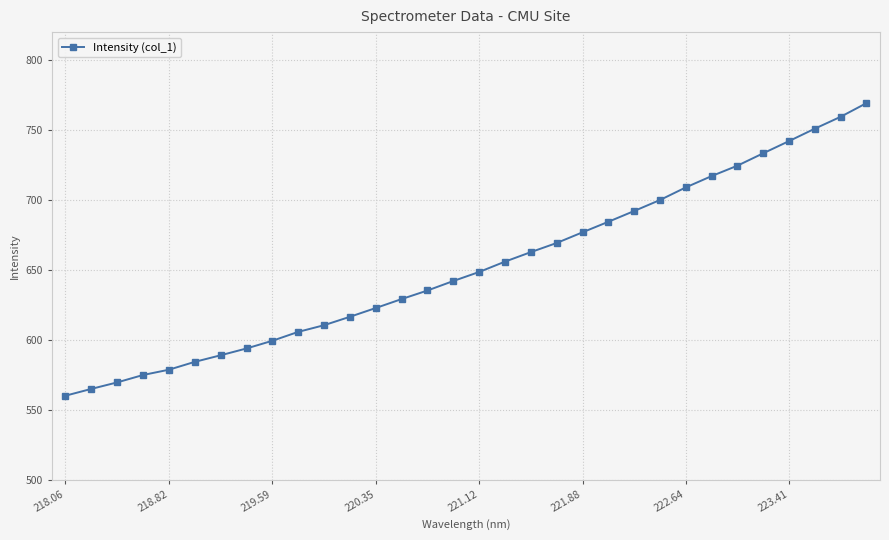

What is the smallest value displayed?

560.1